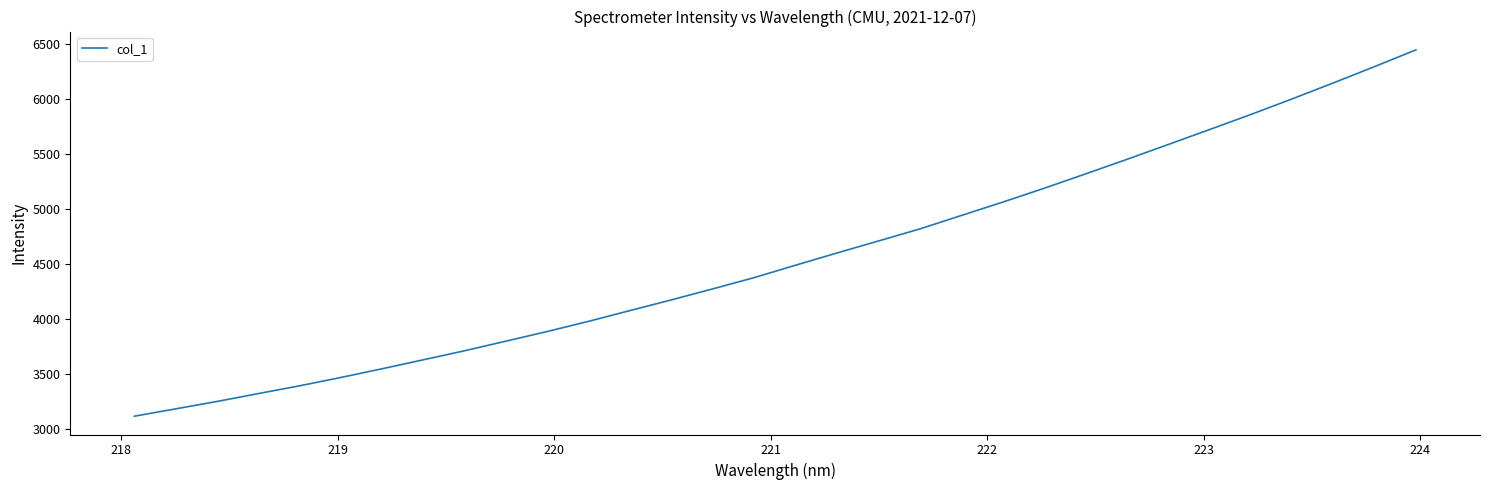

What is the smallest value displayed?

3115.4